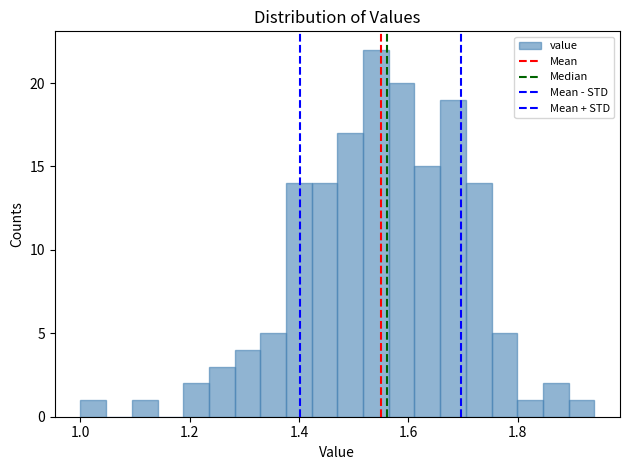

Around what value on the x-axis is the tallest bar? Give the approximate position of its centre, as read against the axis.

1.54